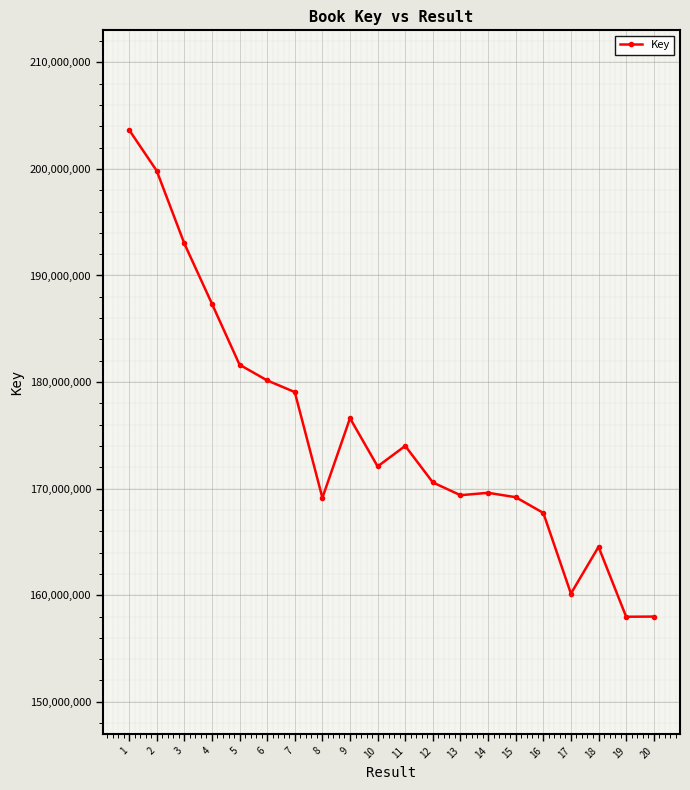

How many lines are shown in the chart?

1